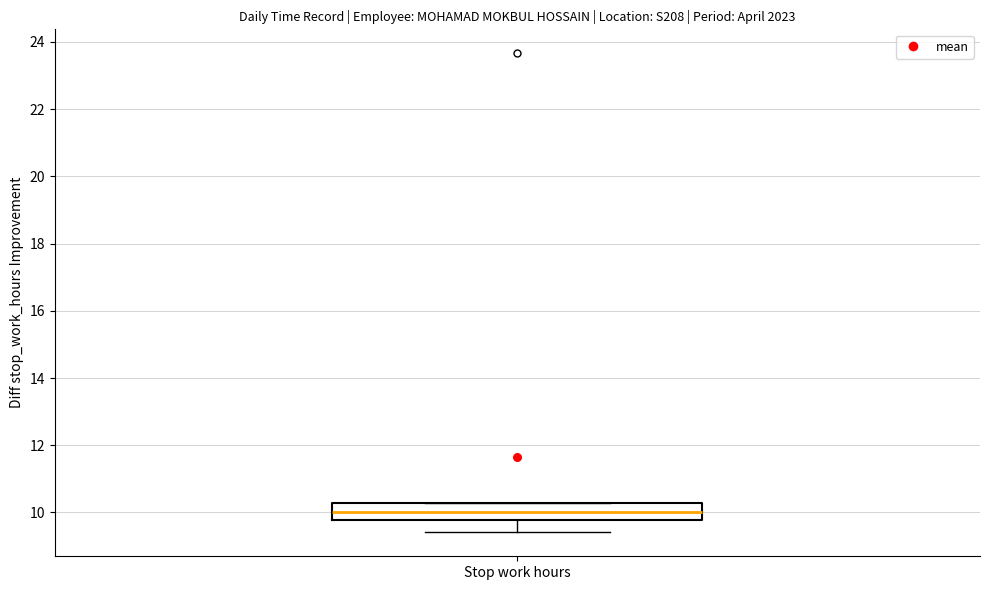

Read this box plot against the y-axis: the position of the median line, the range covered by the box, and the ends of both whiskers. The values are not printed on the chart, so give them approximately, as read against the axis.

median 10.0, box 9.8 to 10.2, whiskers 9.4 to 10.2